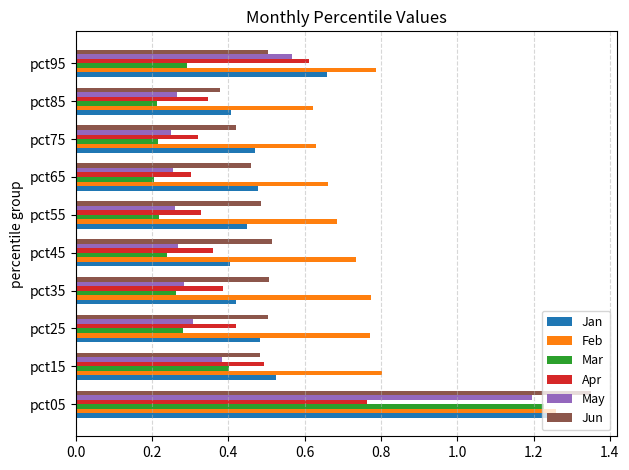

How many Feb values are between 0 and 1?

9